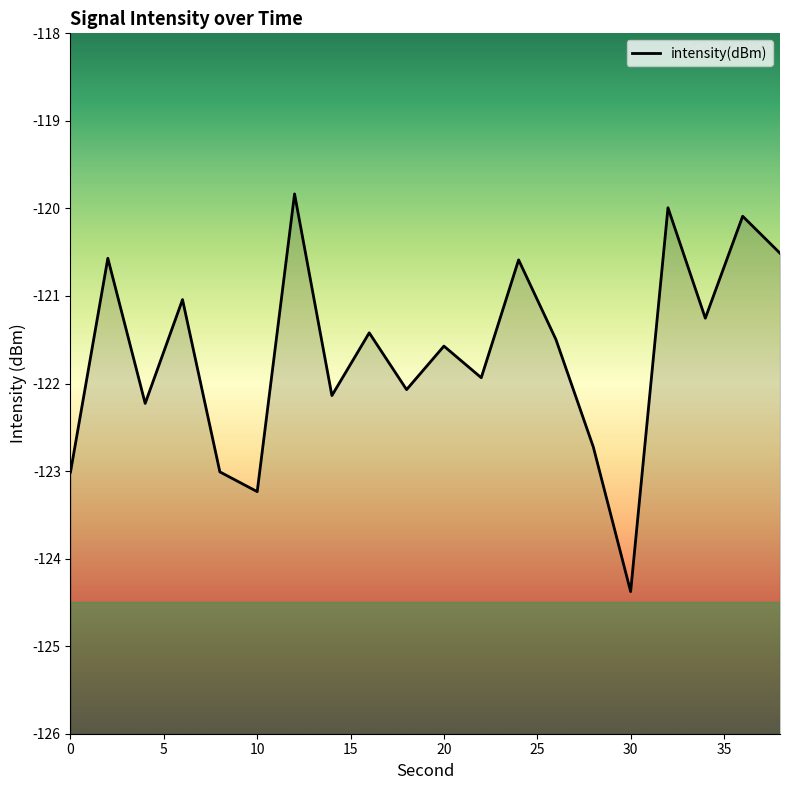

The chart shows a value of -121.9 at 22. True or false?

True